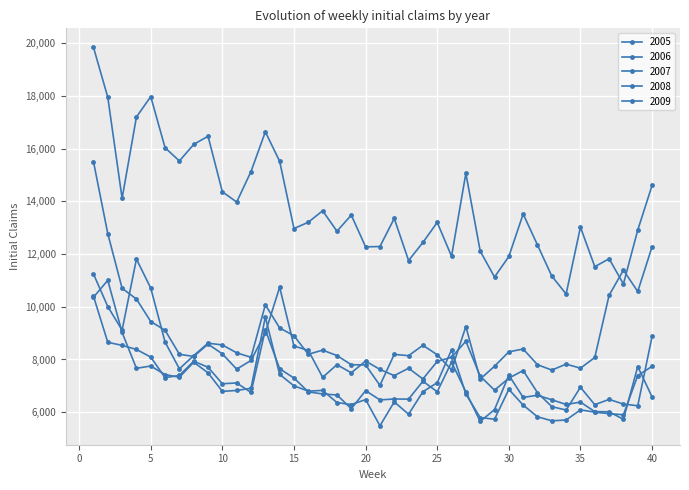

At which category is the sum across all series the highest?

1